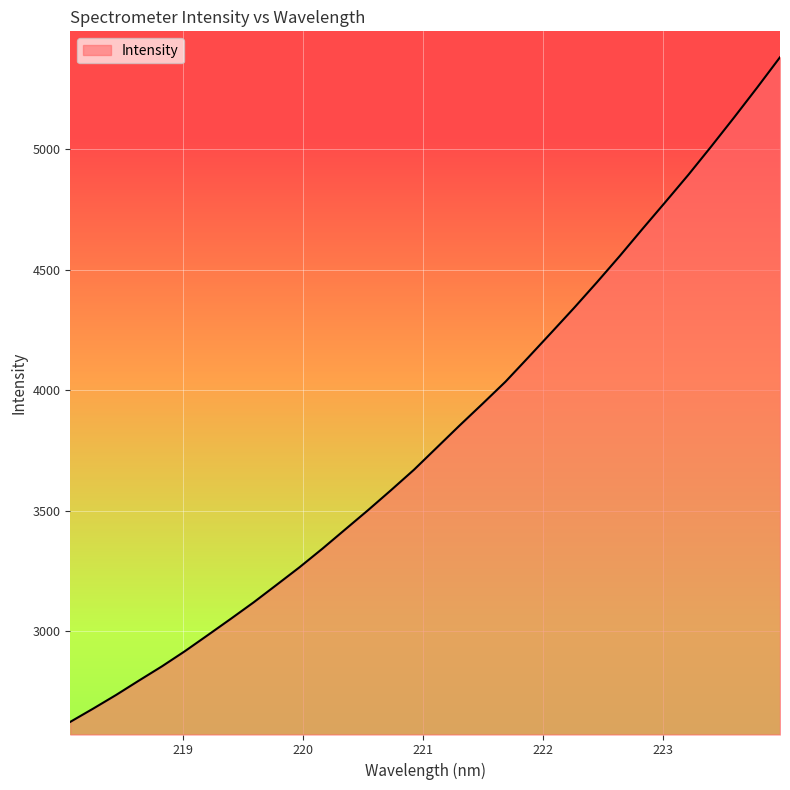

What is the difference between the maximum and minimum values?

2758.4